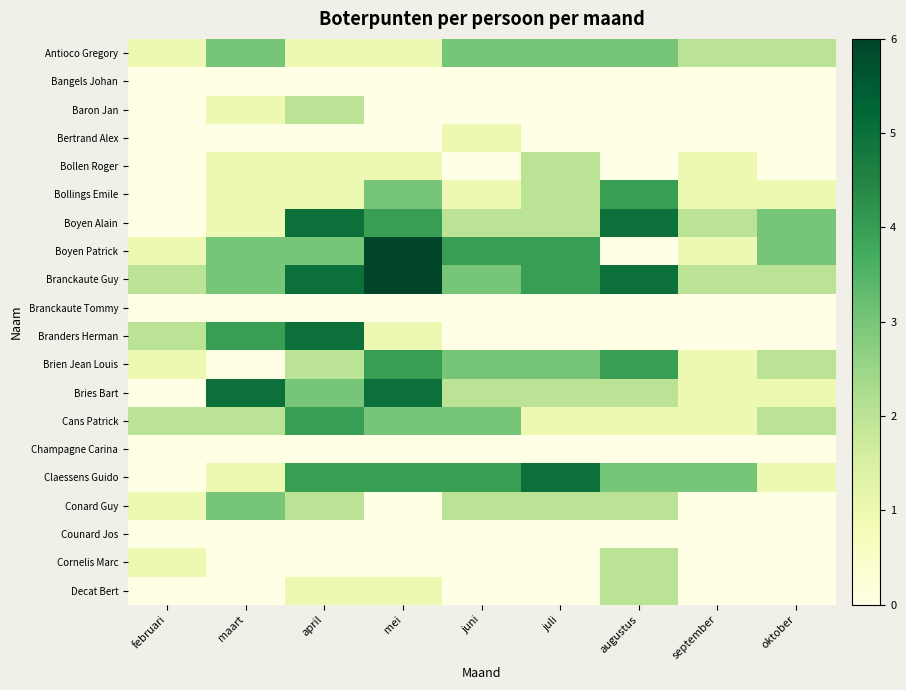

At how many categories does at least one series exceed 2?

8